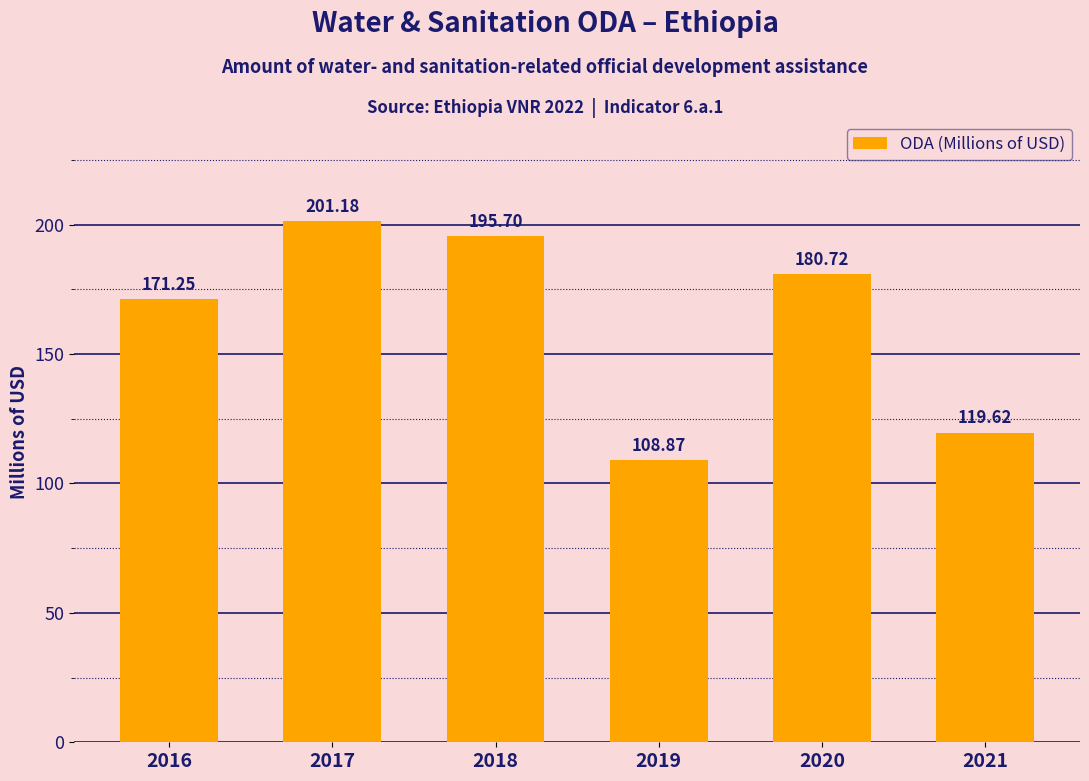

Count the number of data series in this chart.

1